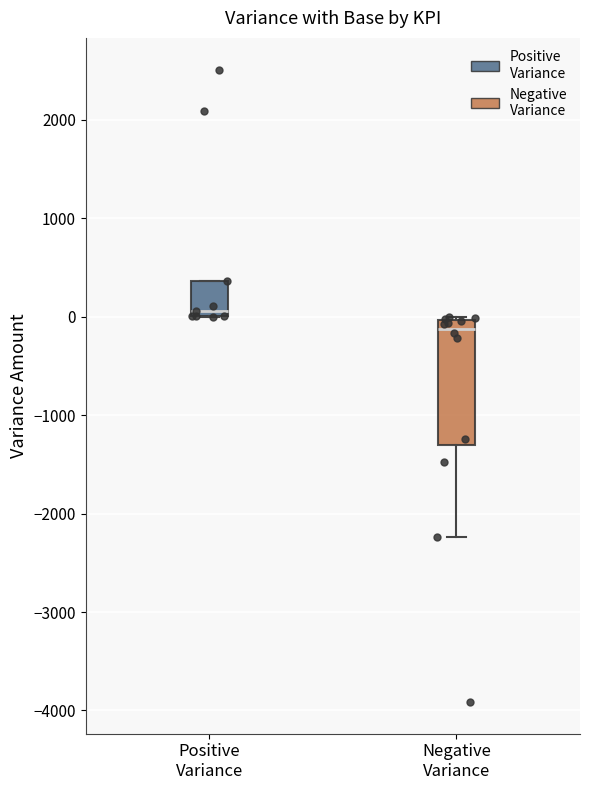

Reading left to right, read every box against the y-axis: the position of its median line, the range the box covers, and the ends of its whiskers. The values are not printed on the chart, so give them approximately, as read against the axis.

Positive Variance: median 100, box 0 to 400, whiskers 0 to 400
Negative Variance: median -100, box -1300 to 0, whiskers -2200 to 0 (just above the box's upper edge)